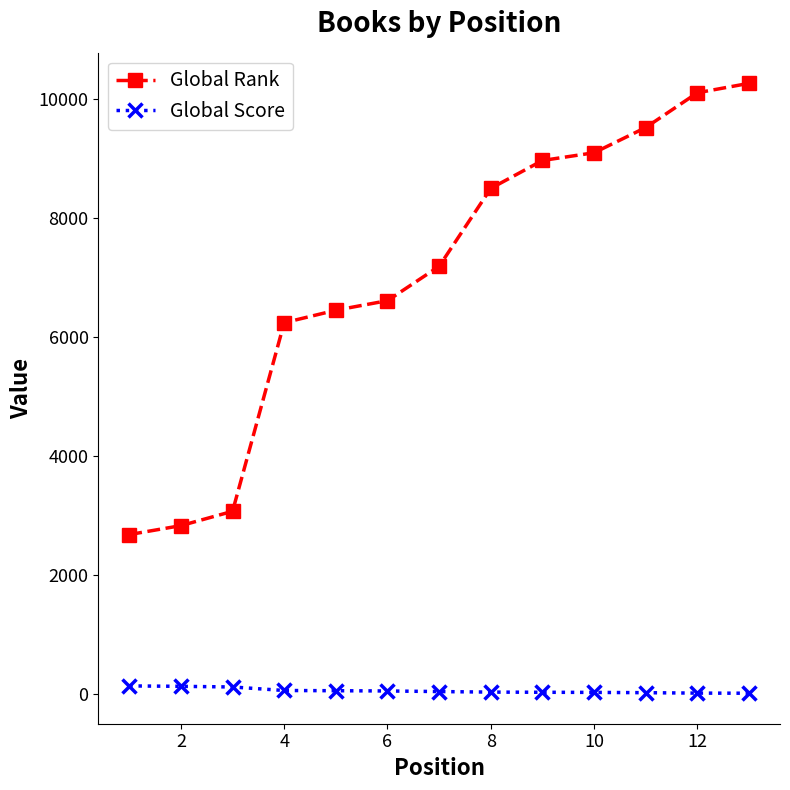

What is the value of the Global Score point at the 2nd from the left?

133